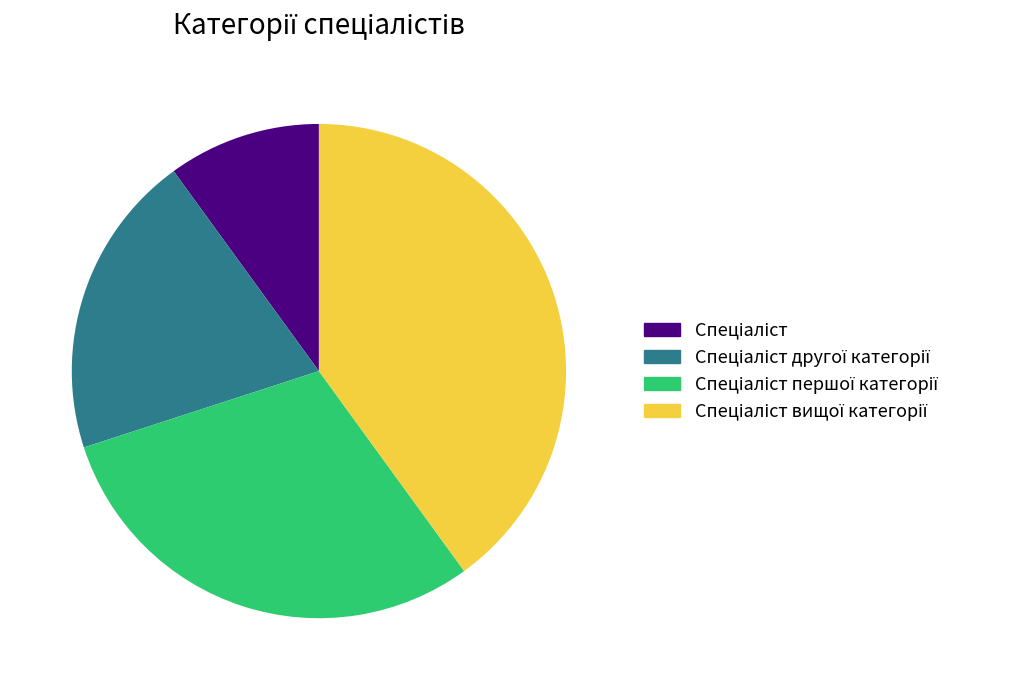

Is there a majority slice in this chart?

No